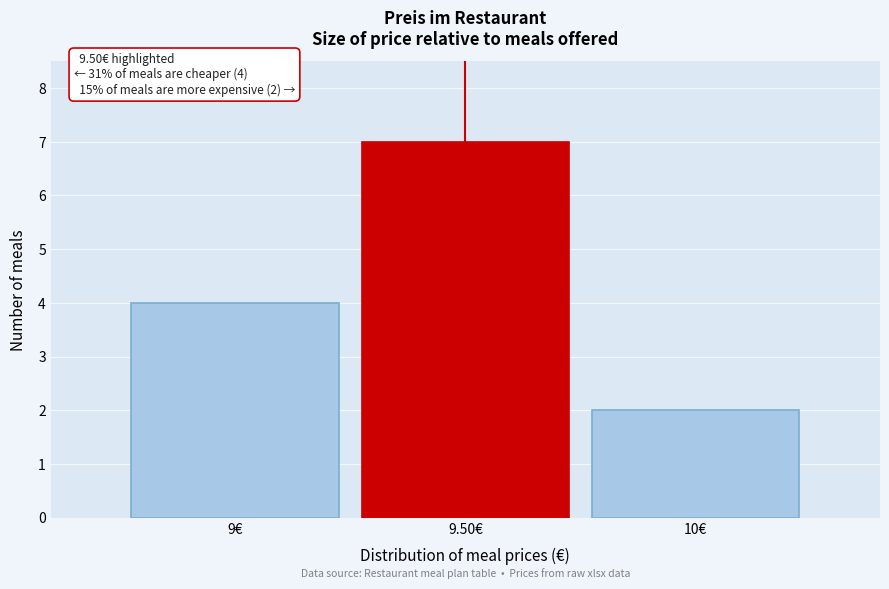

Reading left to right, what are all the values shown in this chart?

9€=4	9.50€=7	10€=2